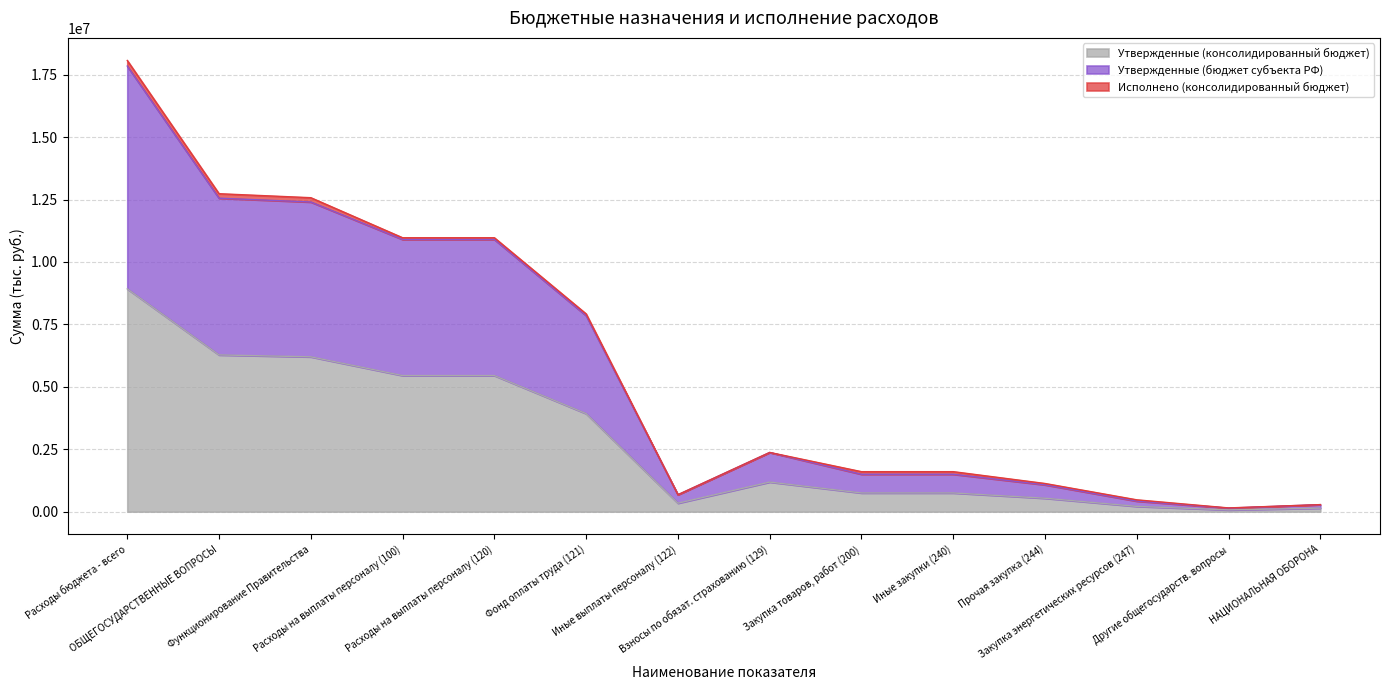

How many interior local peaks does the Утвержденные (бюджет субъекта РФ) series have?

1